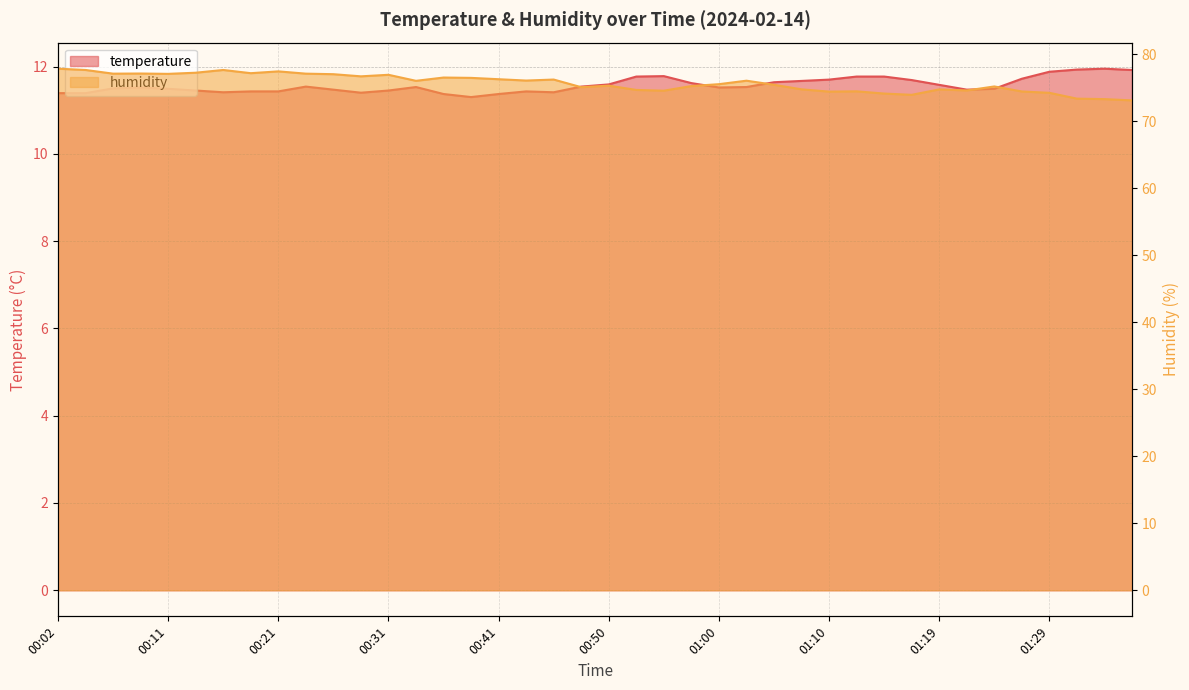

Which category has the lowest value in the humidity series?

01:37